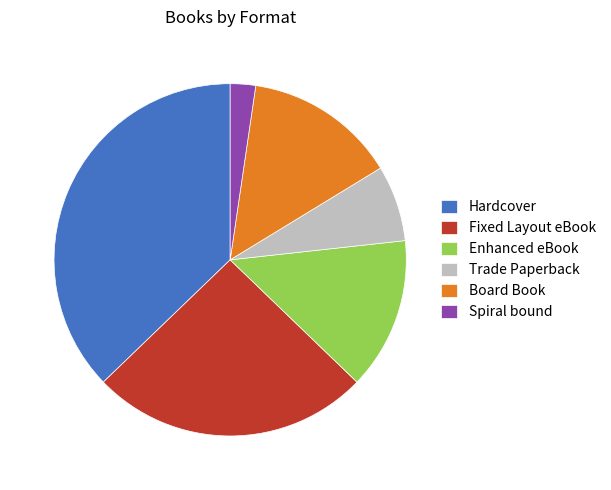

Does Hardcover represent more than half of the total?

No